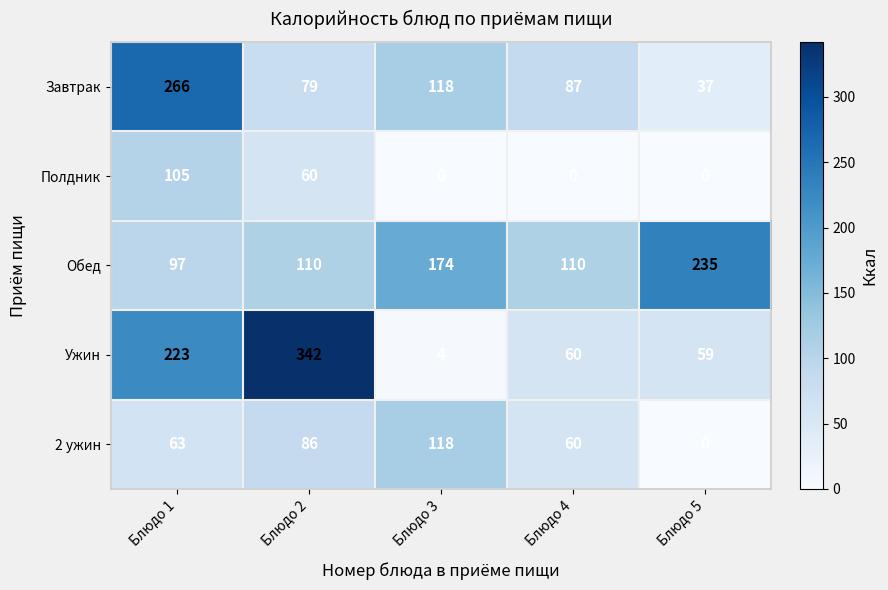

List the series in order of their peak value, highest first.

Ужин, Завтрак, Обед, 2 ужин, Полдник